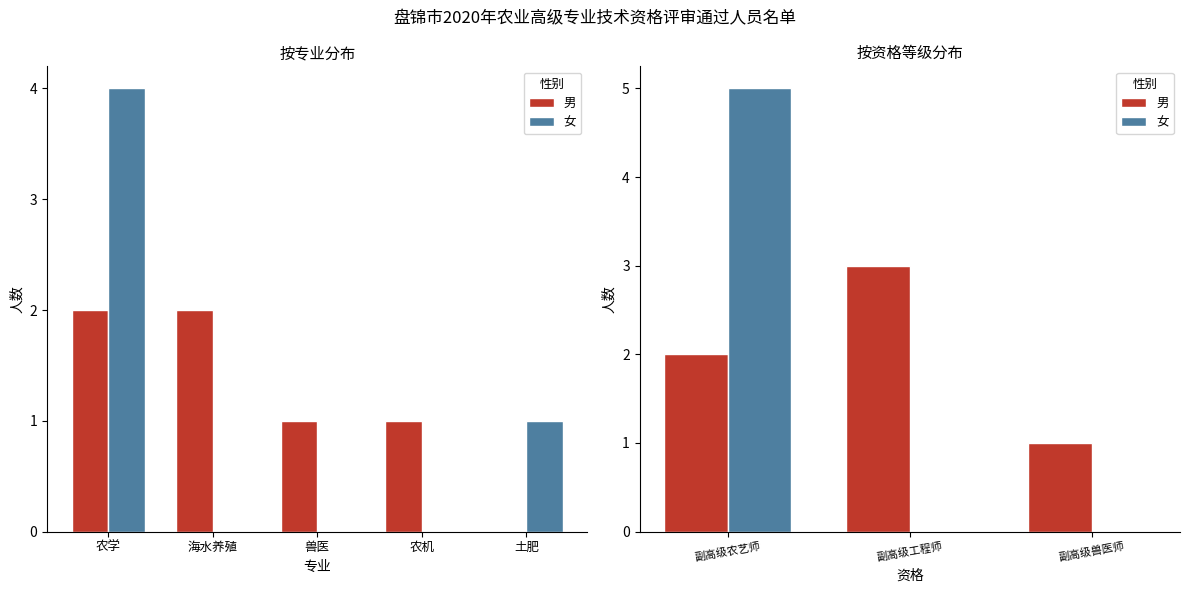

How many series are shown in this chart?

2